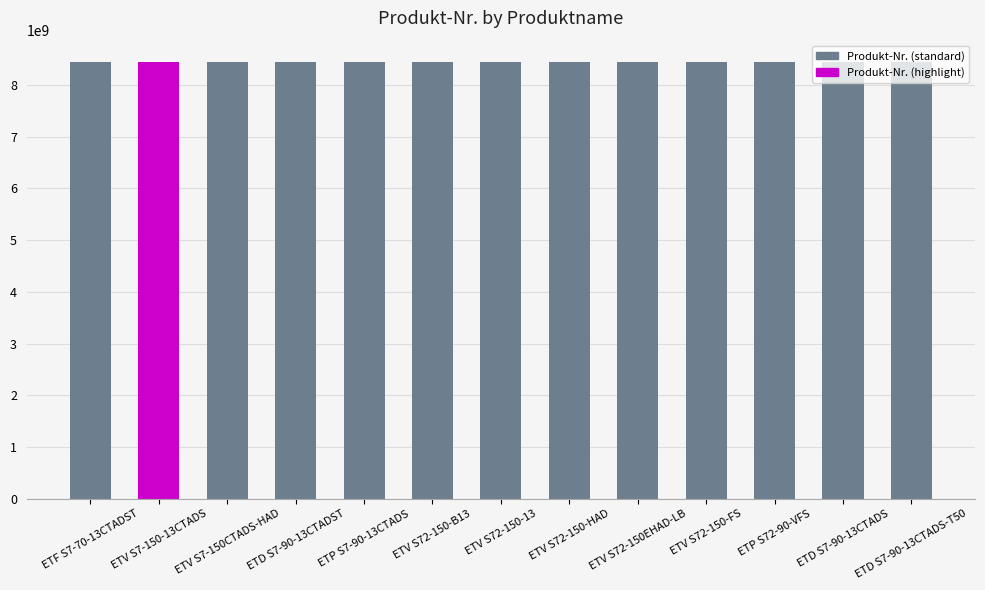

What is the value of the 13th bar from the left?

8433029943